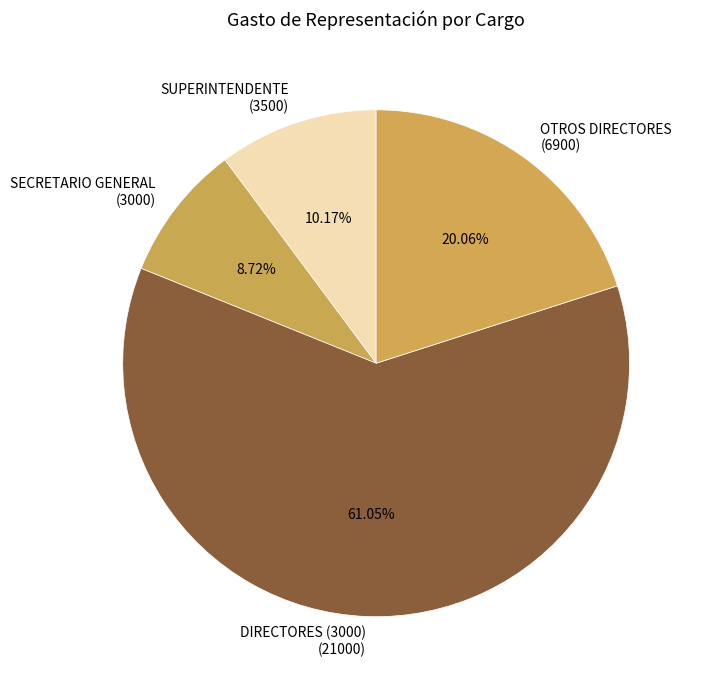

How many slices are in this pie chart?

4